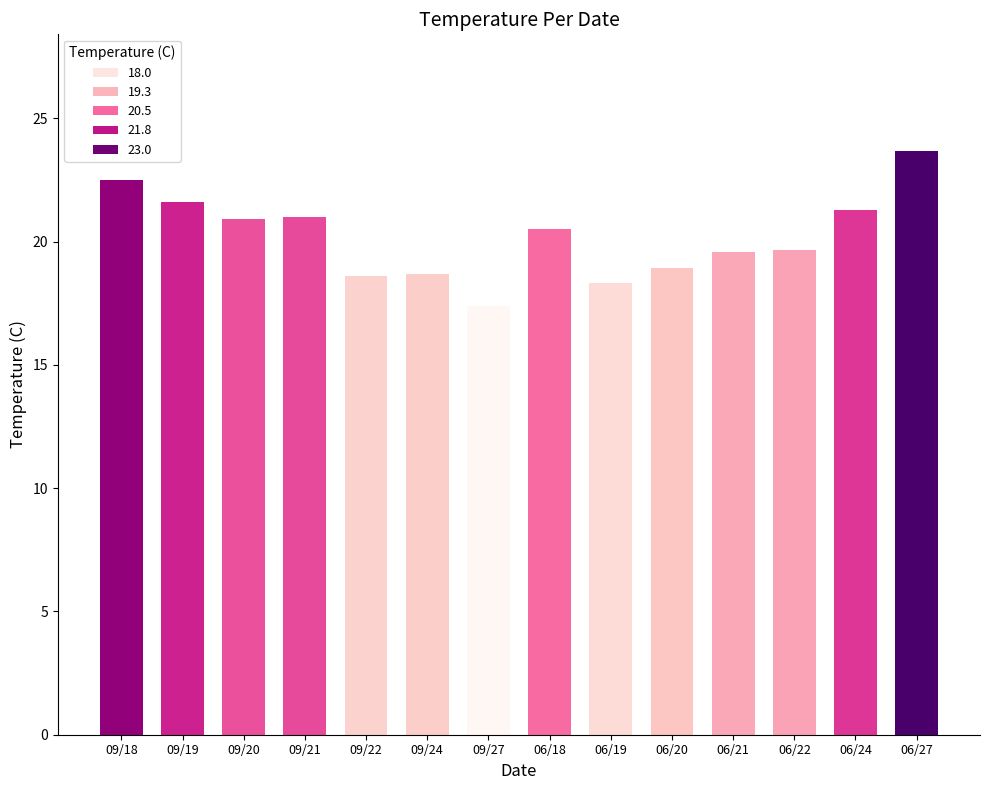

Where is the data nearest to the value 20?

06/22